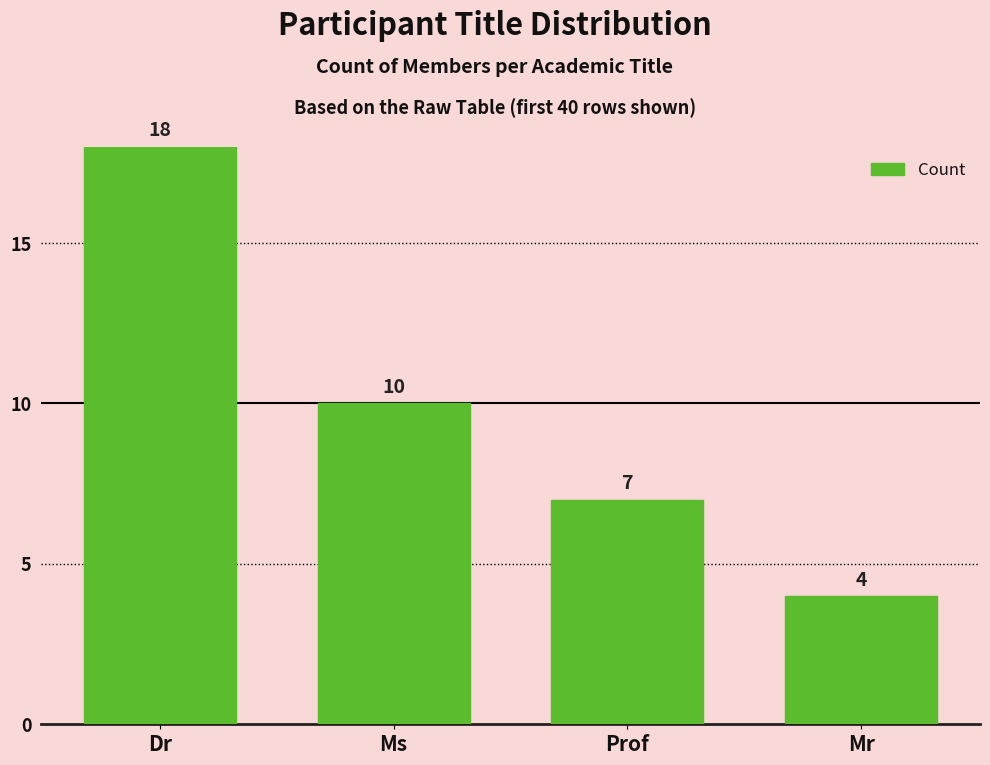

Count the number of categories in the chart.

4